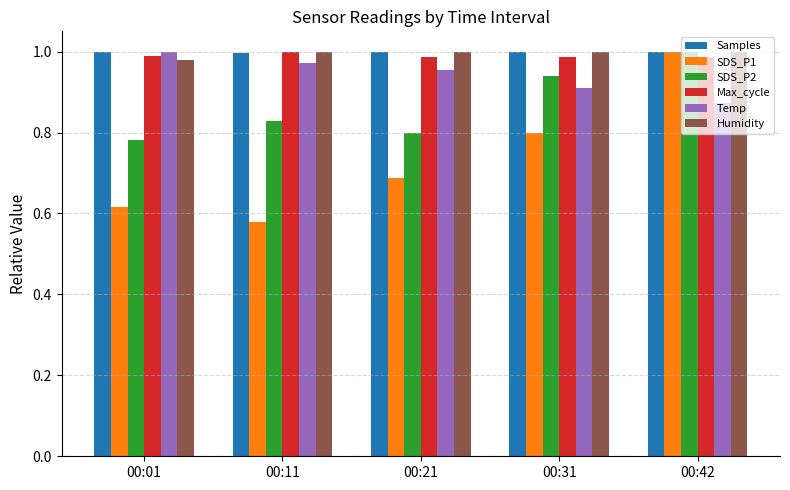

What is the sum of the Temp values at 00:31 and 00:11?

1.9